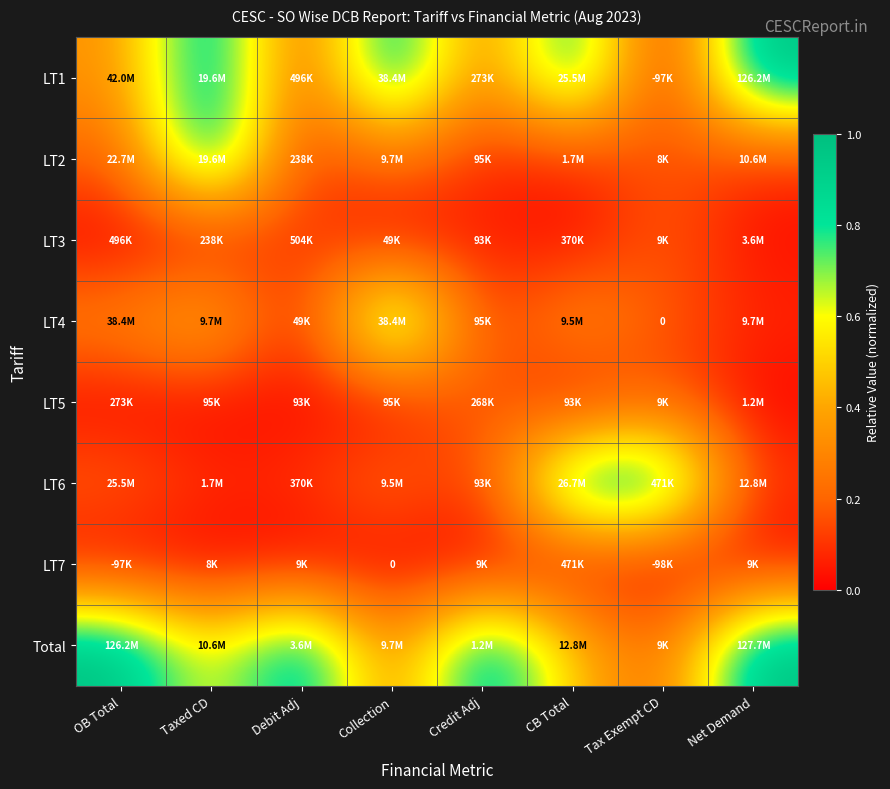

True or false: LT4 has a value of 0.0 at Debit Adj.

False